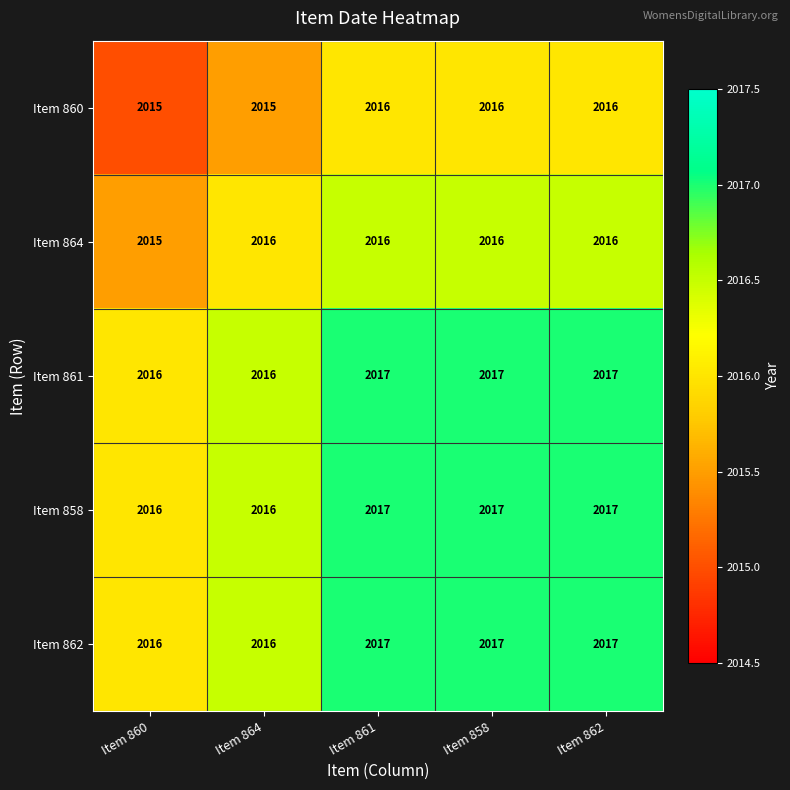

What is the sum of the Item 862 values at Item 864 and Item 860?

4032